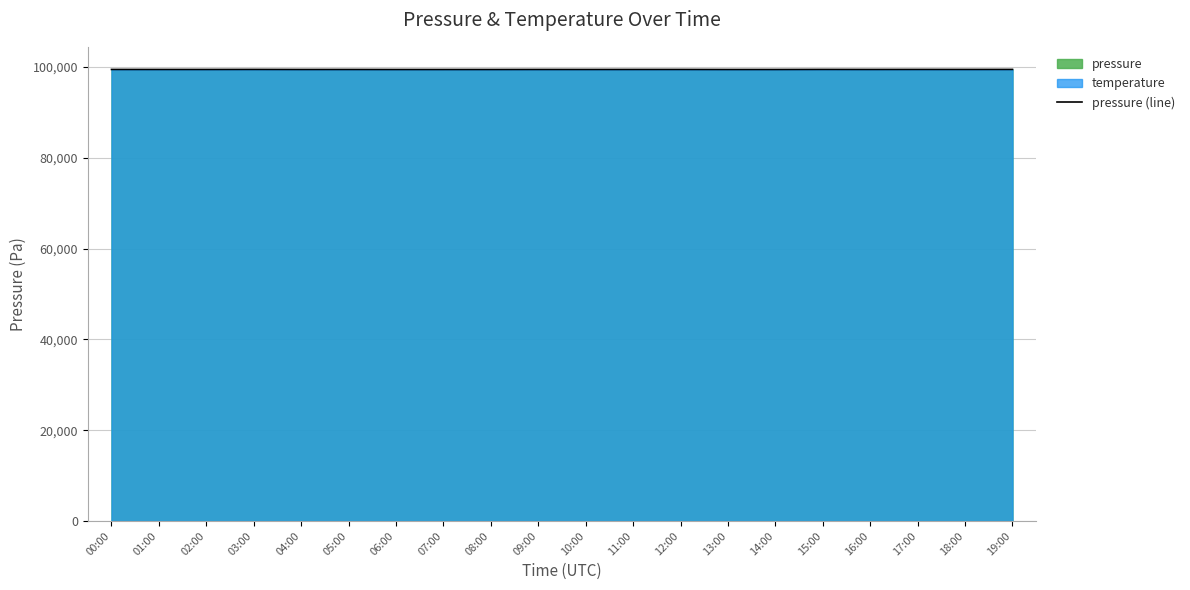

The chart shows a value of 39815 at 04:00. True or false?

False